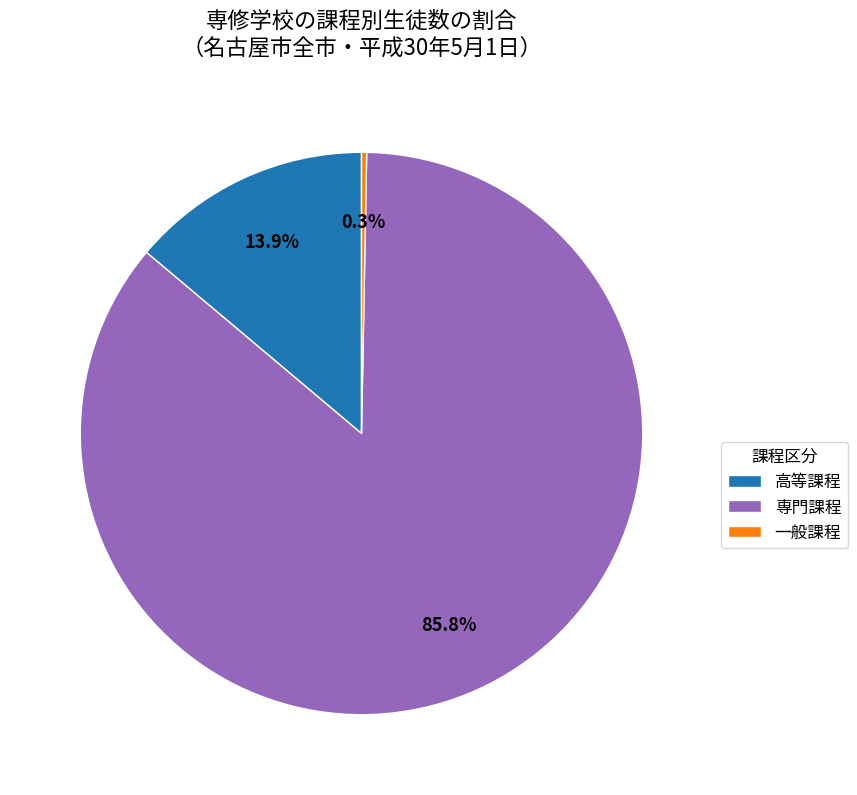

To the nearest percent, what is the combined percentage of 一般課程 and 専門課程?

86%